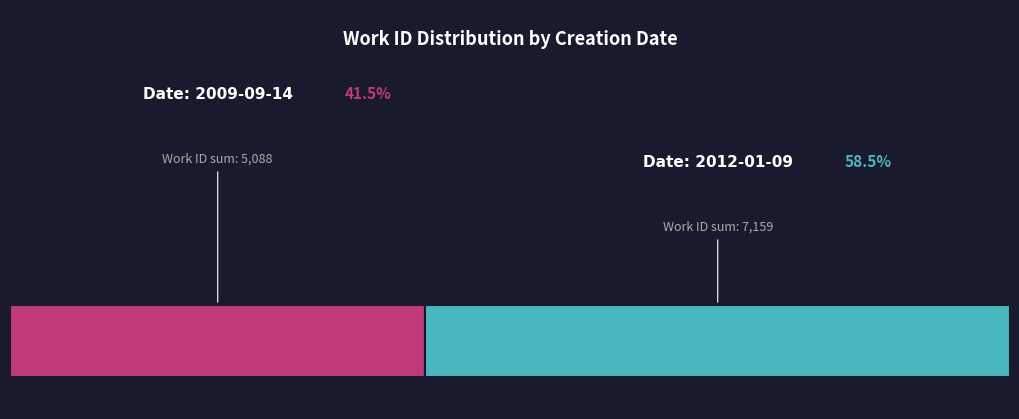

Is there a majority slice in this chart?

Yes